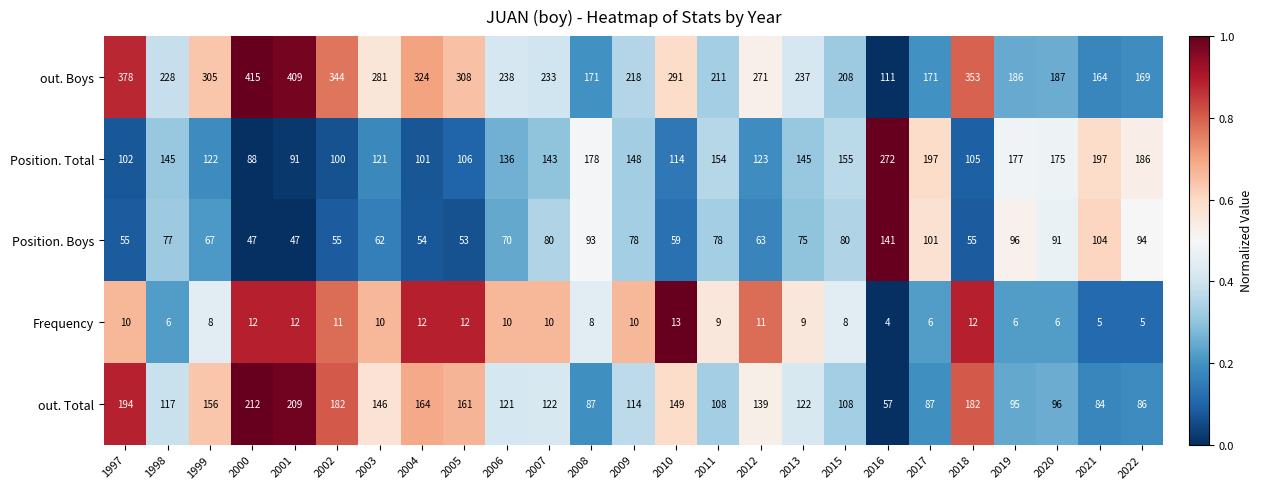

Which series has the largest total across all categories?

out. Boys